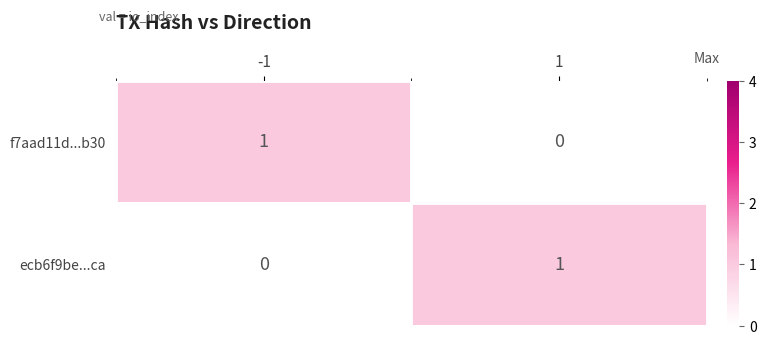

The value of ecb6f9be...ca at 1 is 1. True or false?

True